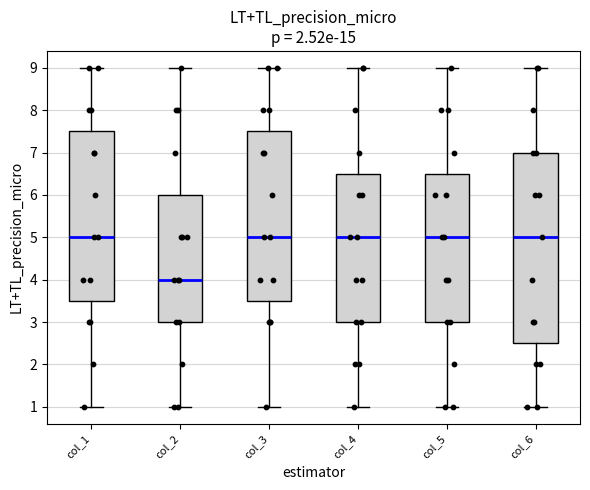

Which box's median line is the lowest?

col_2